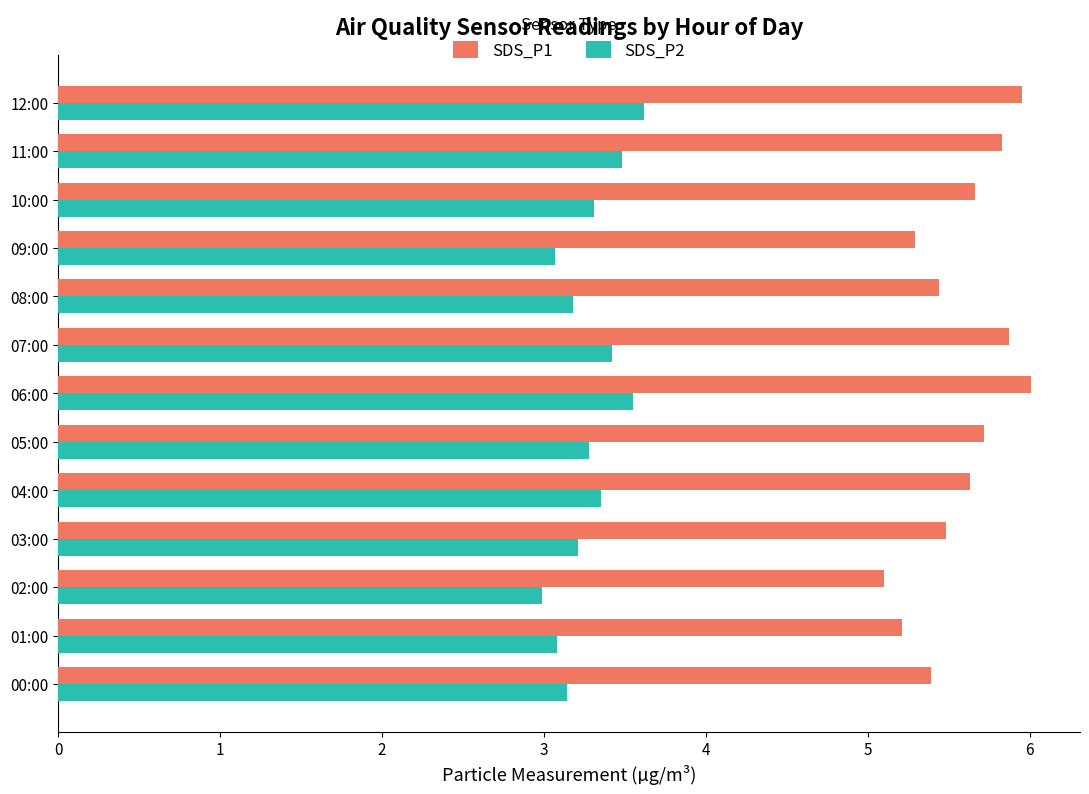

At 07:00, list the series in order from smallest to largest.

SDS_P2, SDS_P1